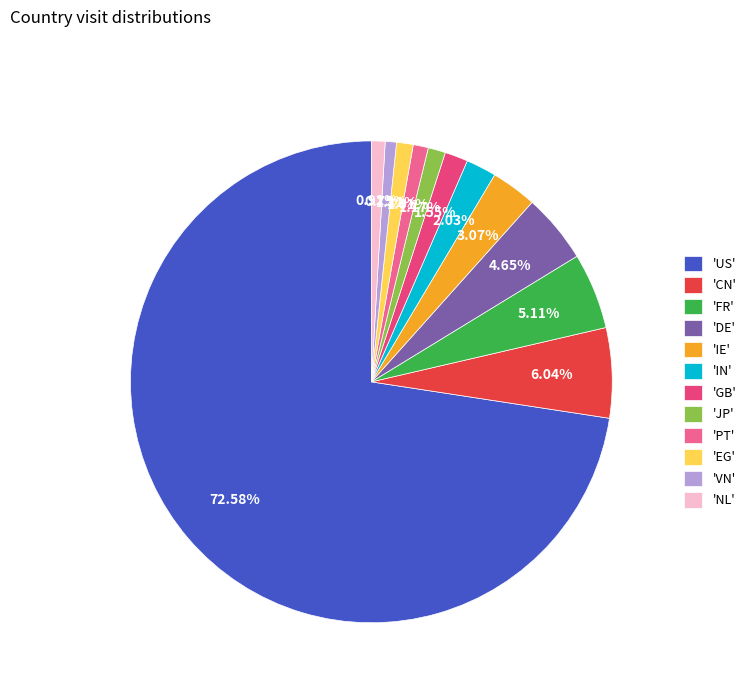

Which category has the biggest portion of the pie?

'US'